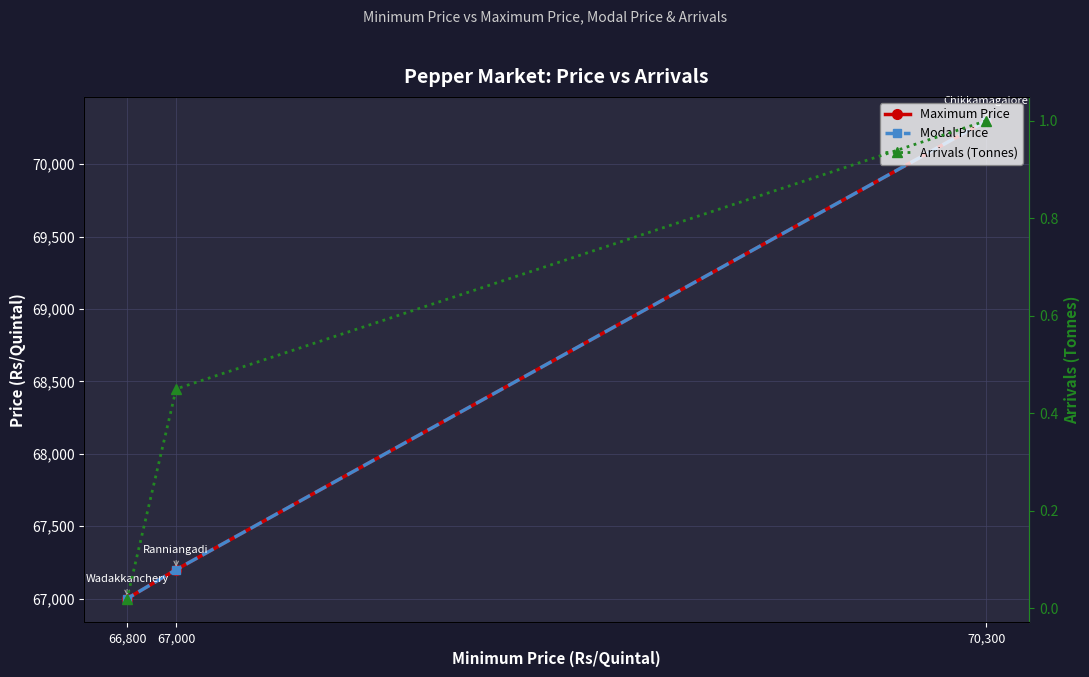

The Modal Price series shows 67200.0 at 67,000. True or false?

True